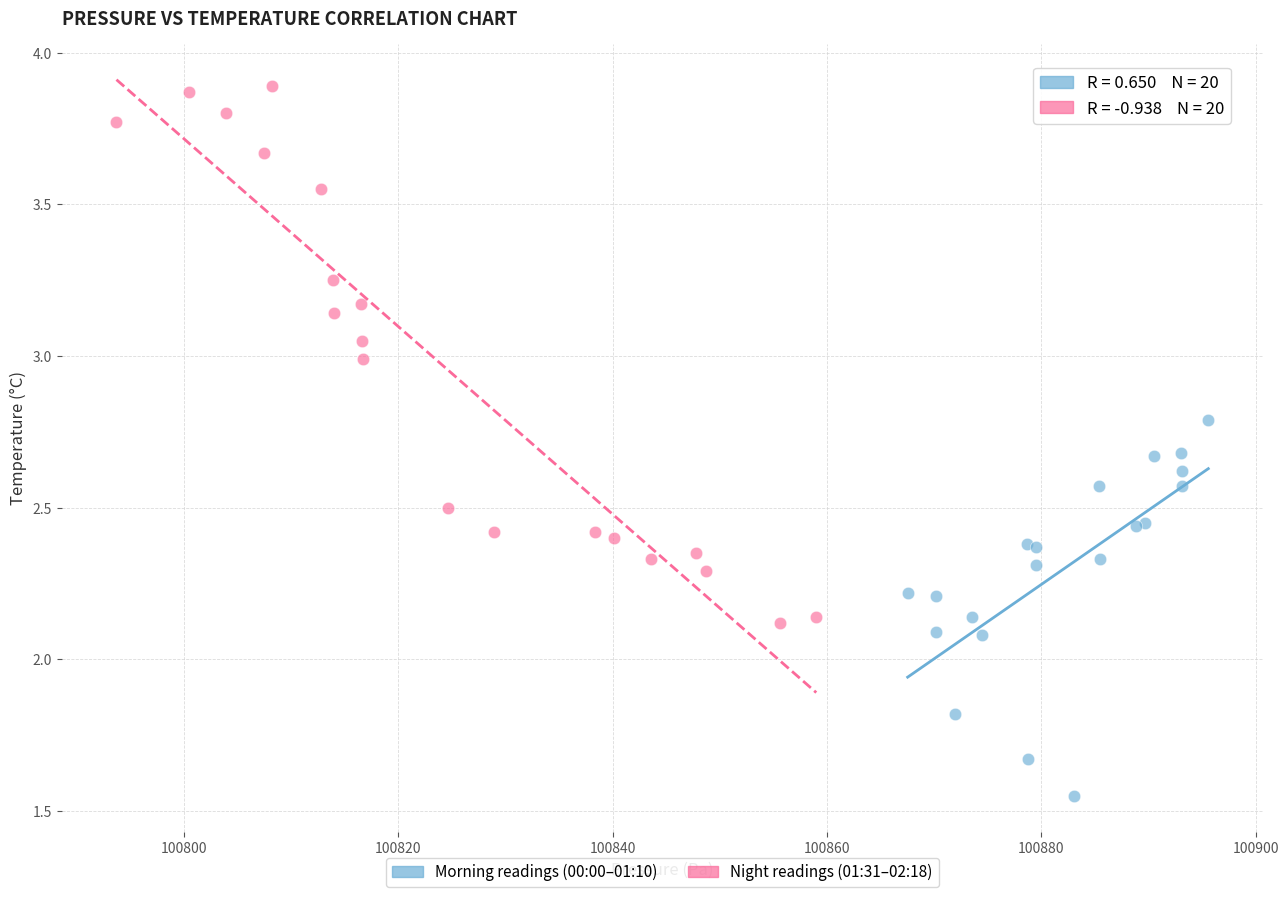

What are all the series names shown in the legend?

Morning readings (00:00–01:10), Night readings (01:31–02:18)